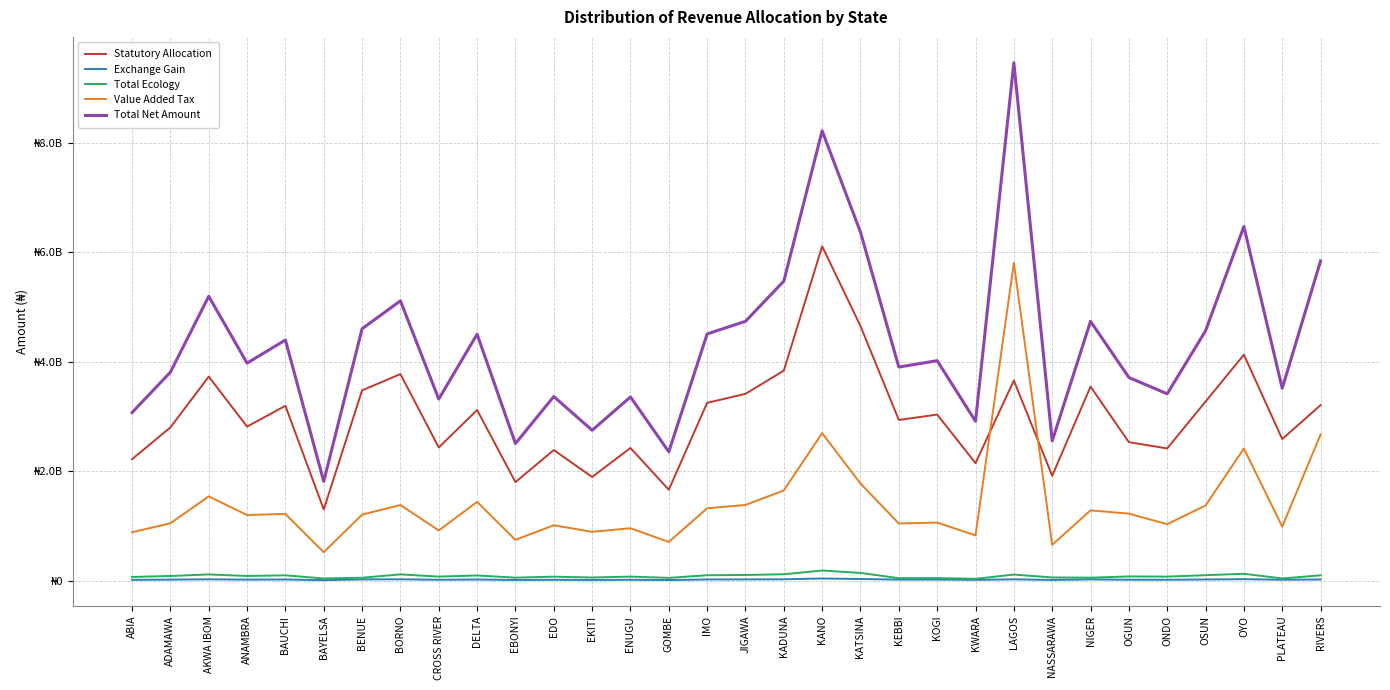

At how many categories does at least one series exceed 6275597920?

4